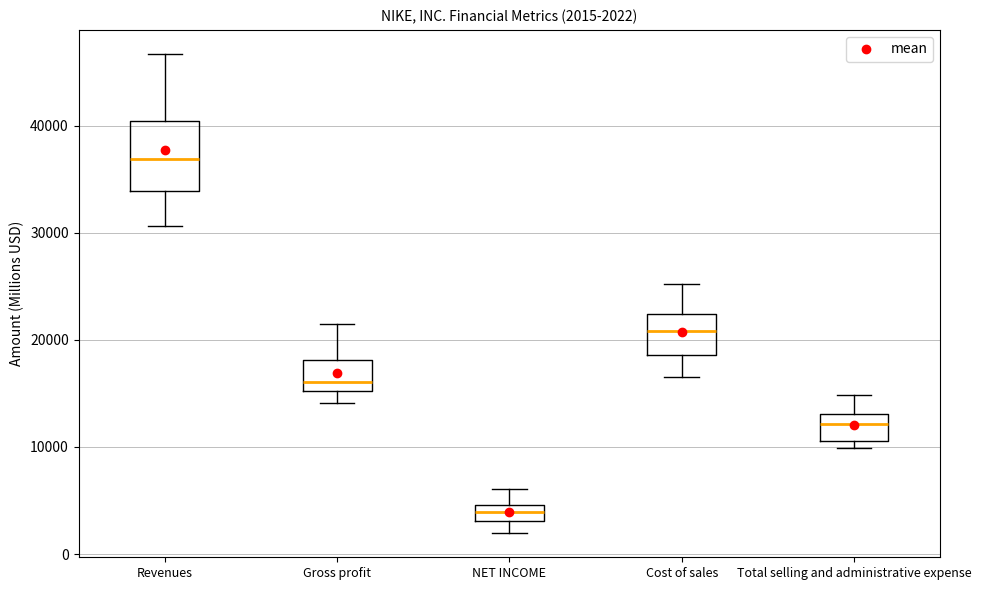

Which box has the lowest median line?

NET INCOME